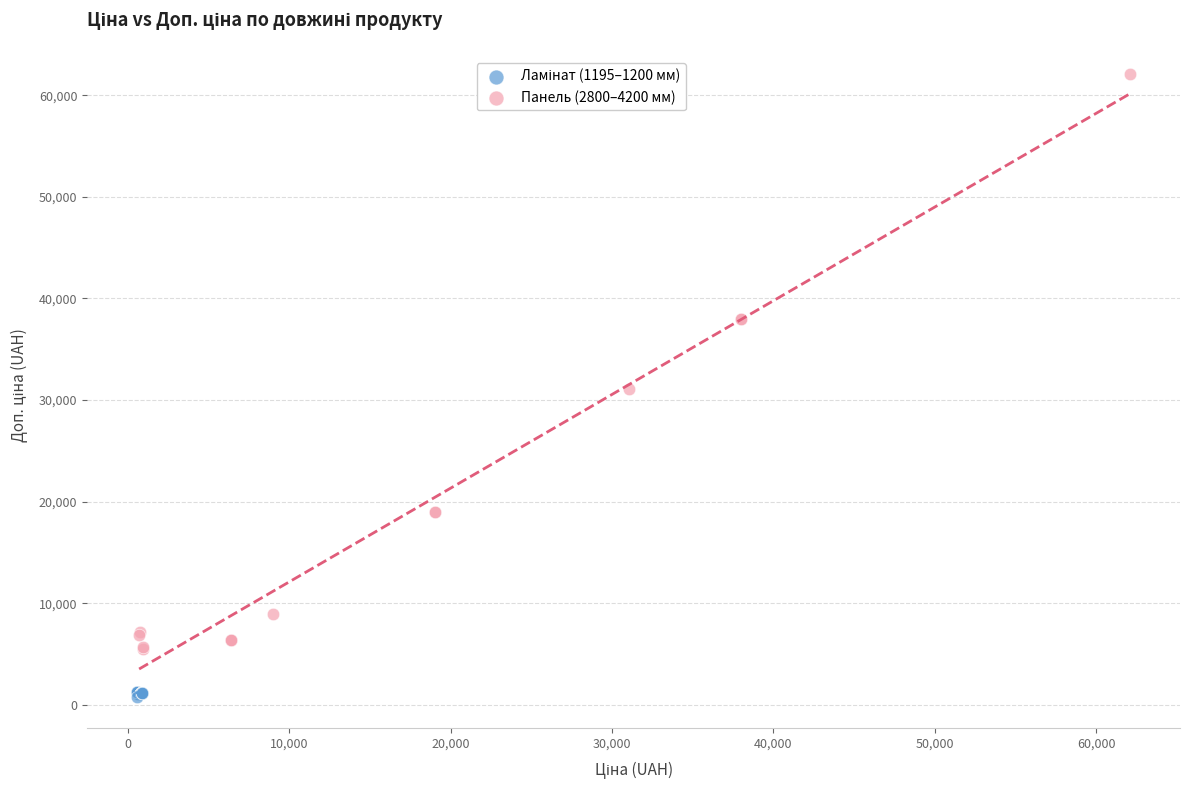

Which series has the widest spread of Y values?

Панель (2800–4200 мм)